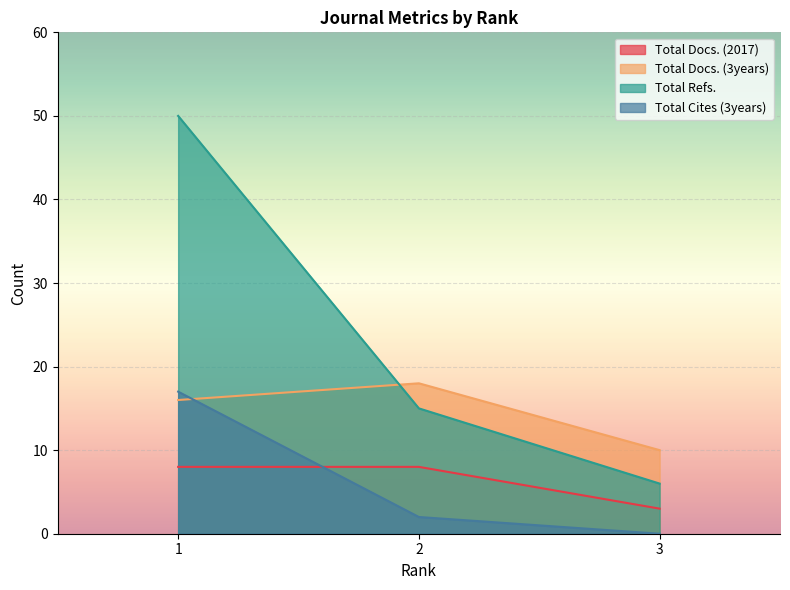

What is the sum of the Total Docs. (3years) values at 3 and 2?

28